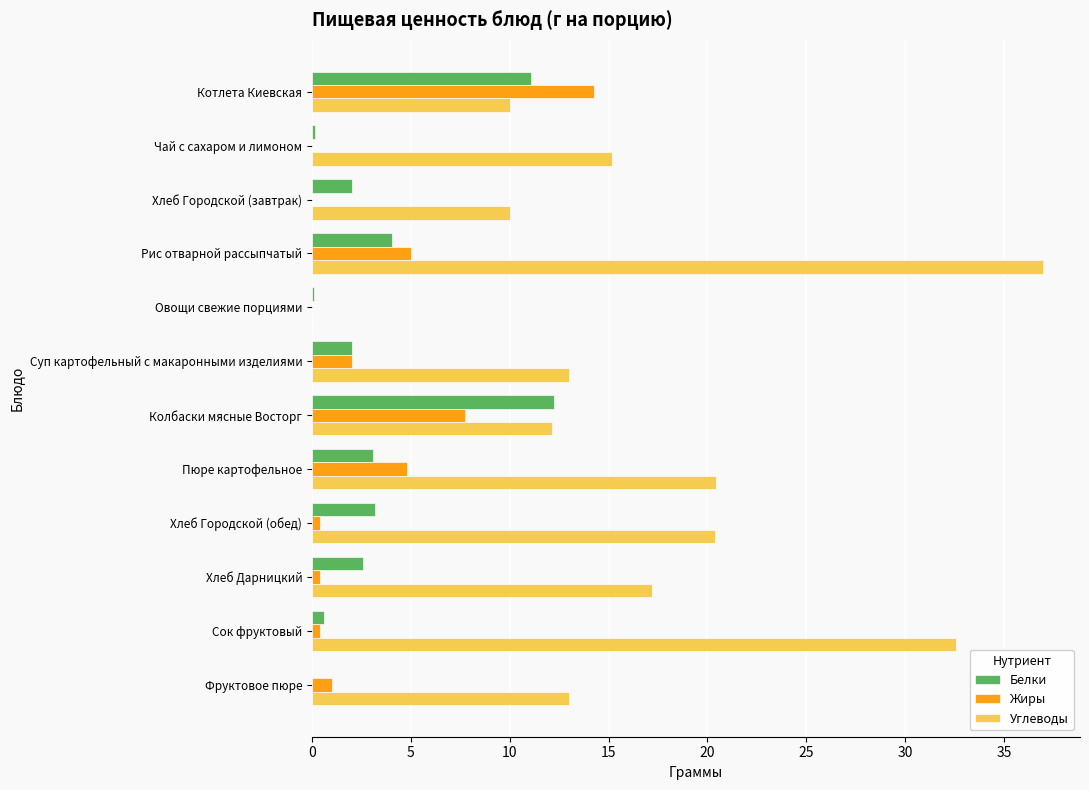

Where is Жиры nearest to the value 7?

Колбаски мясные Восторг